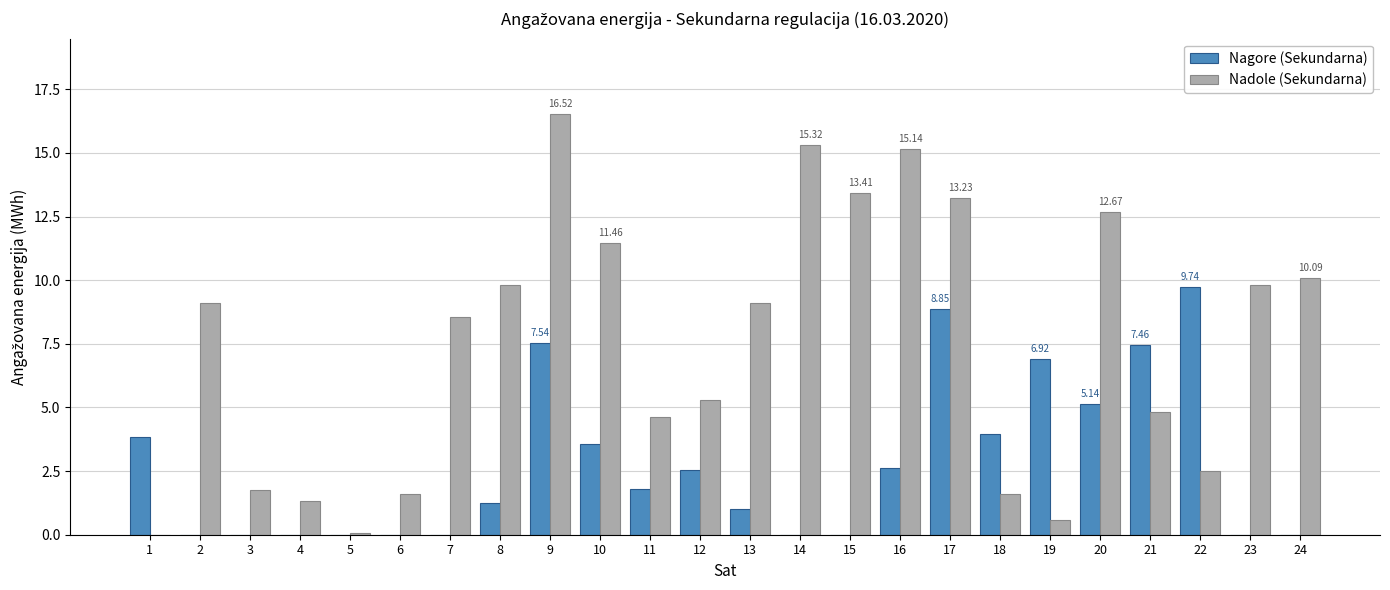

Count the number of categories in the chart.

24